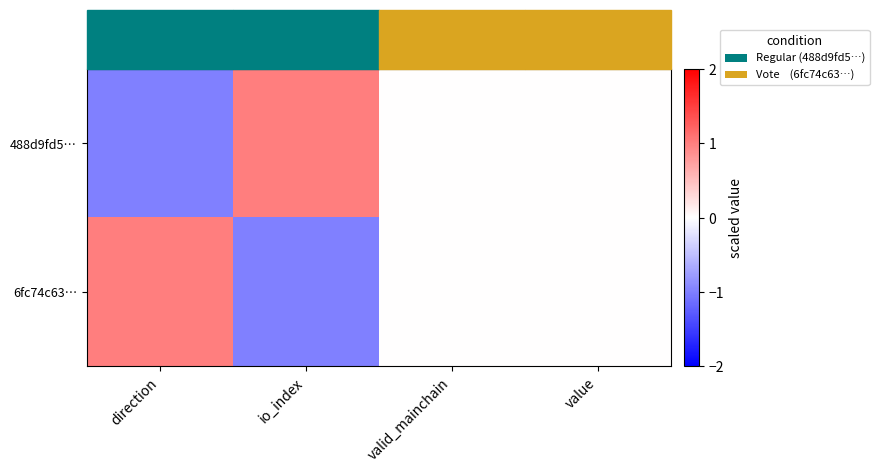

Reading left to right, extract all data points from this chart.

488d9fd5…: direction=-1	io_index=1	valid_mainchain=0	value=0
6fc74c63…: direction=1	io_index=-1	valid_mainchain=0	value=0